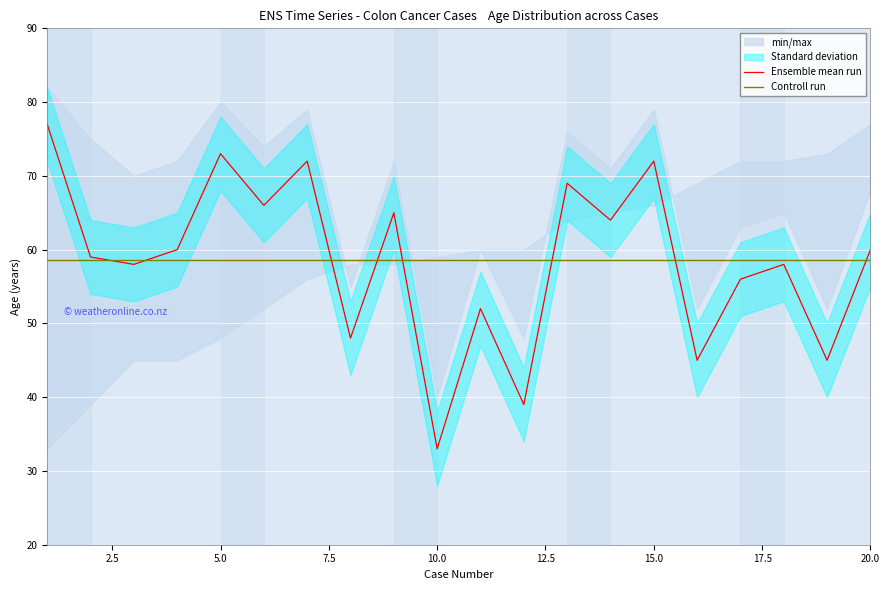

What is the greatest value displayed?

77.0